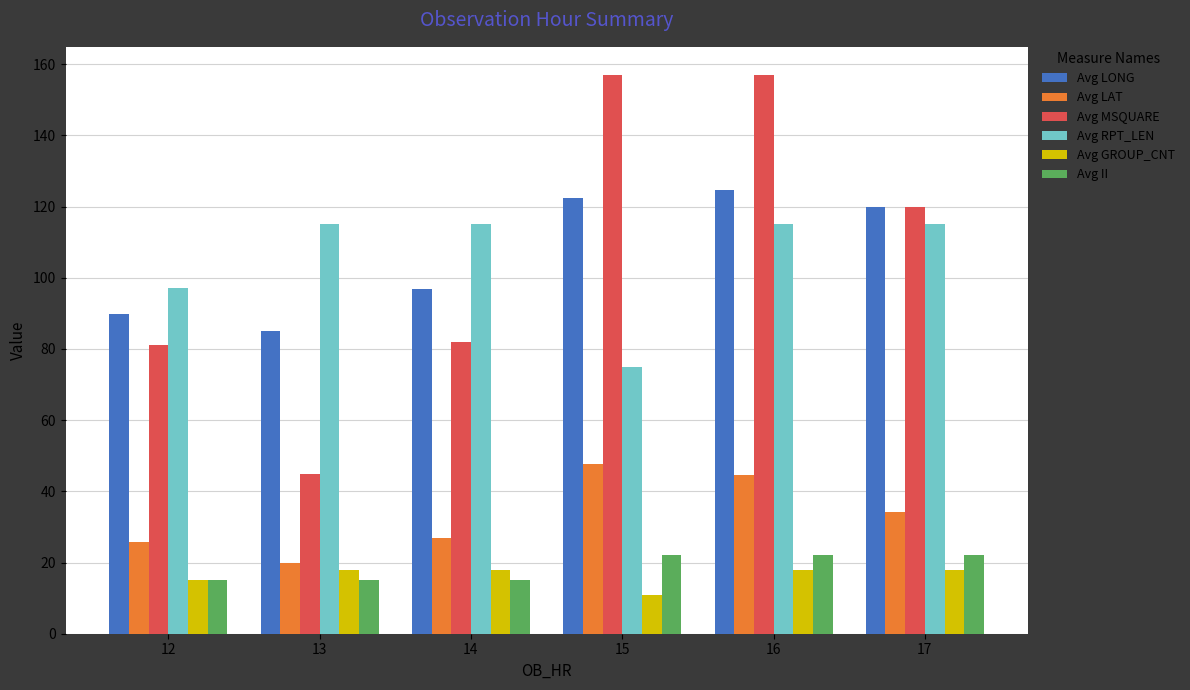

How many bars are there in each group?

6